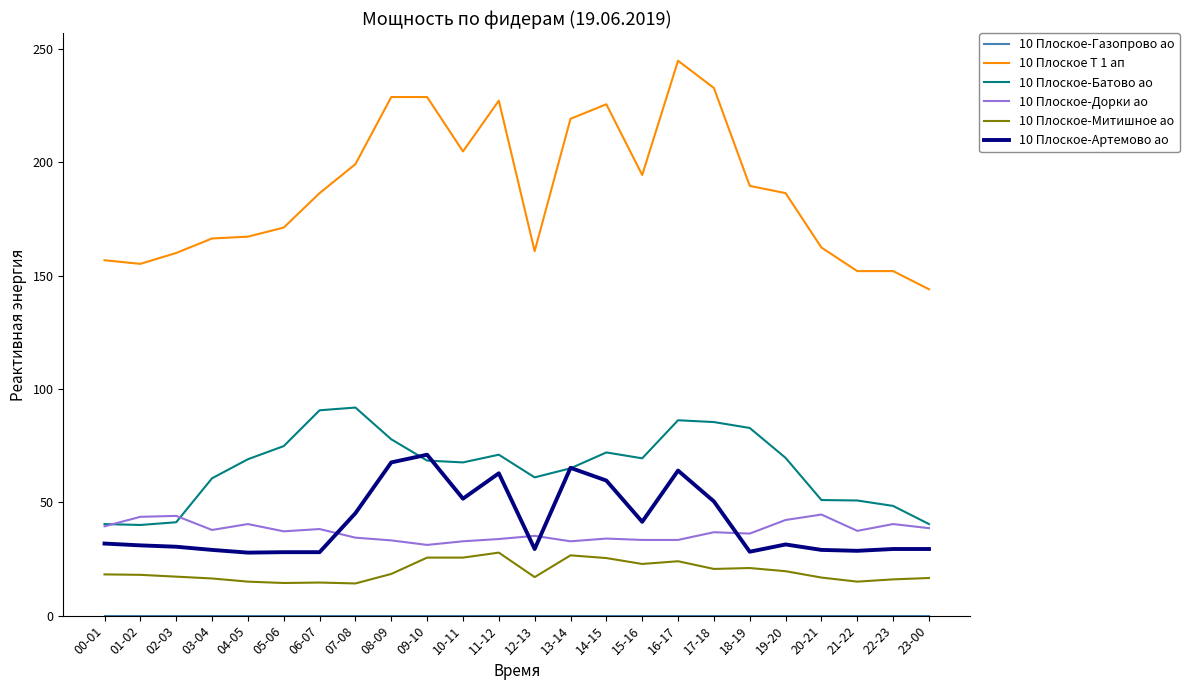

What is the maximum value shown in the chart?

244.8